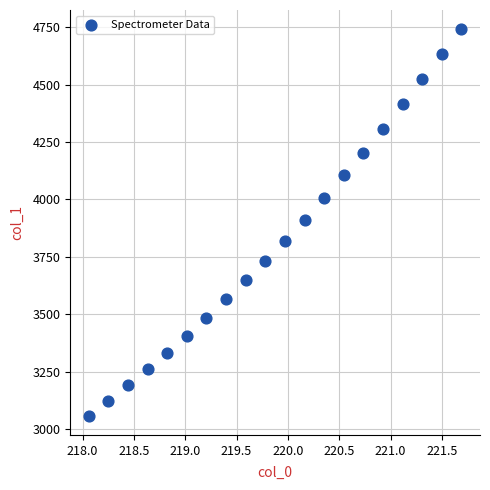

What is the range of Y values (max minus min)?

1683.8